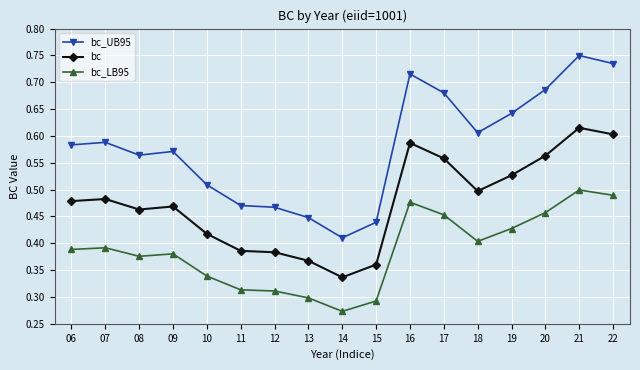

At how many categories does at least one series exceed 0?

17